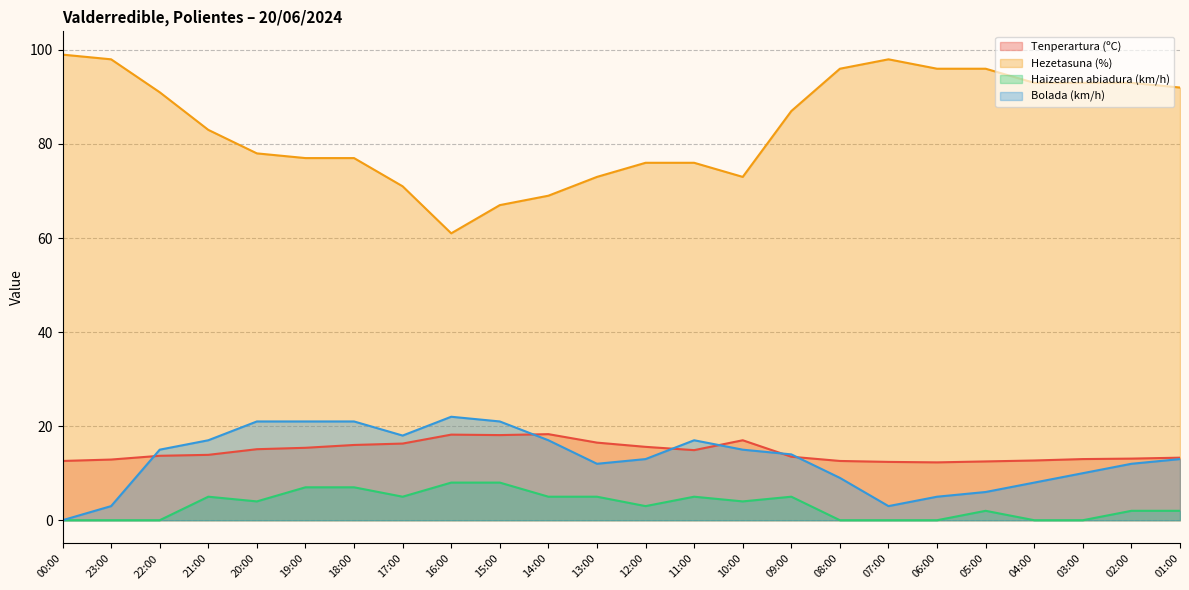

What is the approximate value of Haizearen abiadura (km/h) at 12:00?

3.0